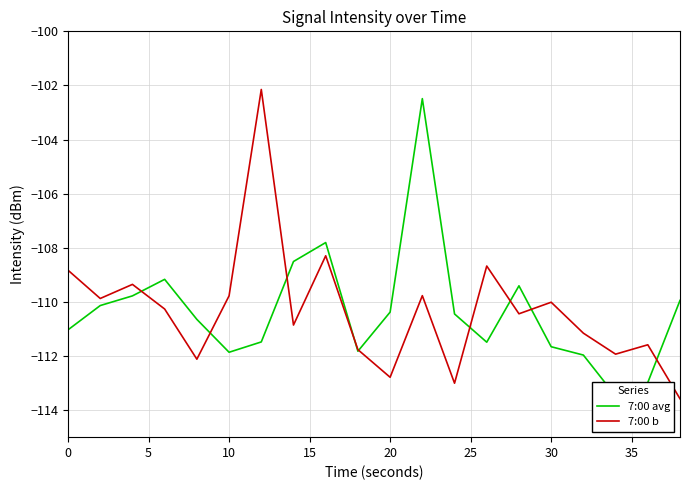

What is the highest value of the 7:00 b series?

-102.1